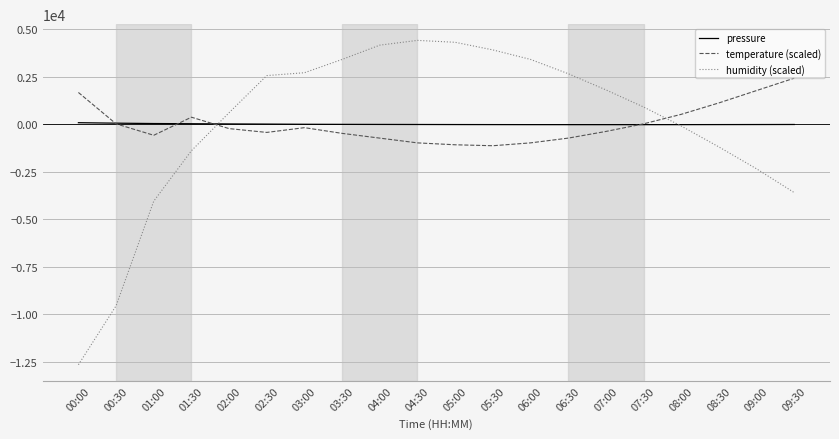

How many lines are shown in the chart?

3